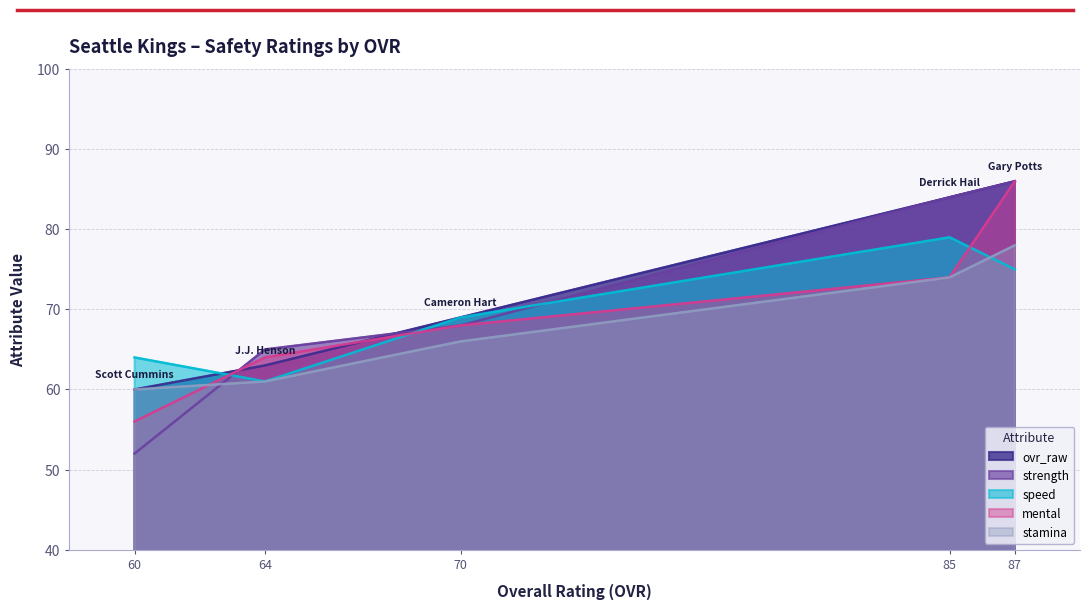

Is the value of ovr_raw at J.J. Henson (64) greater than the value of strength at Cameron Hart (70)?

No